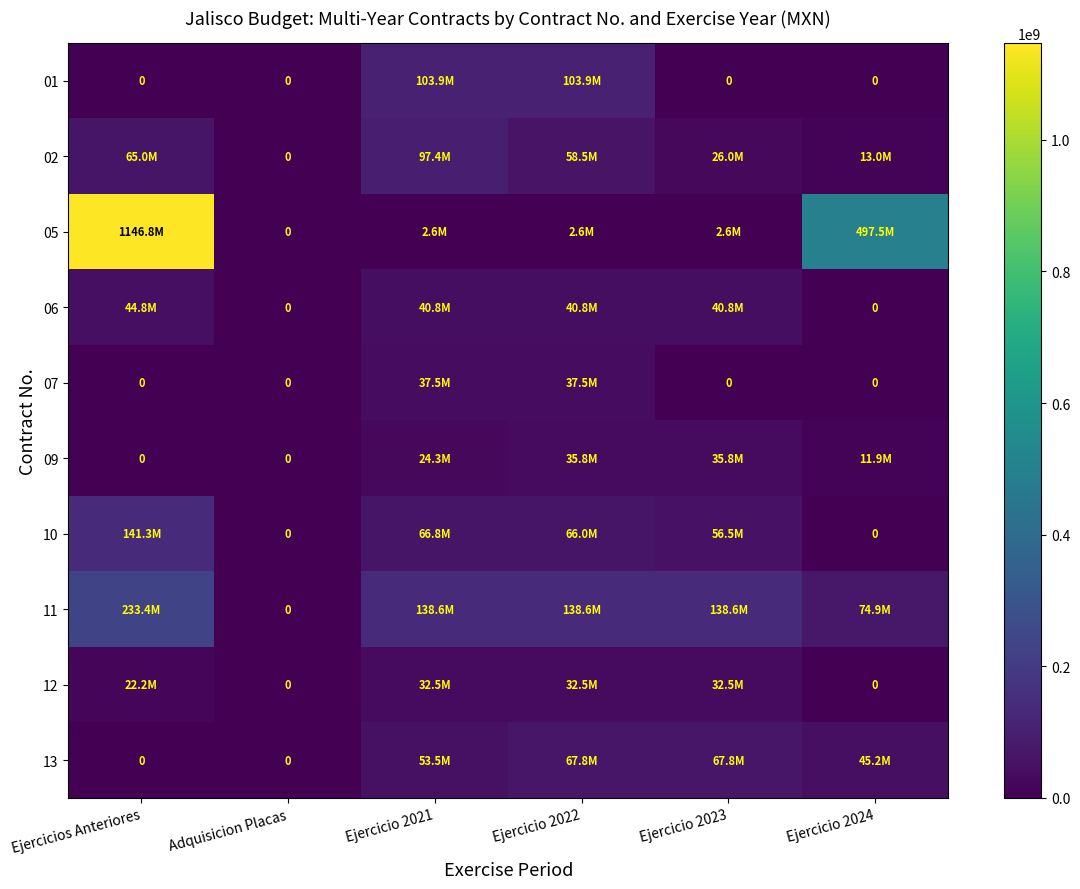

What is the difference between the maximum and minimum values in the 02 series?

97440000.0